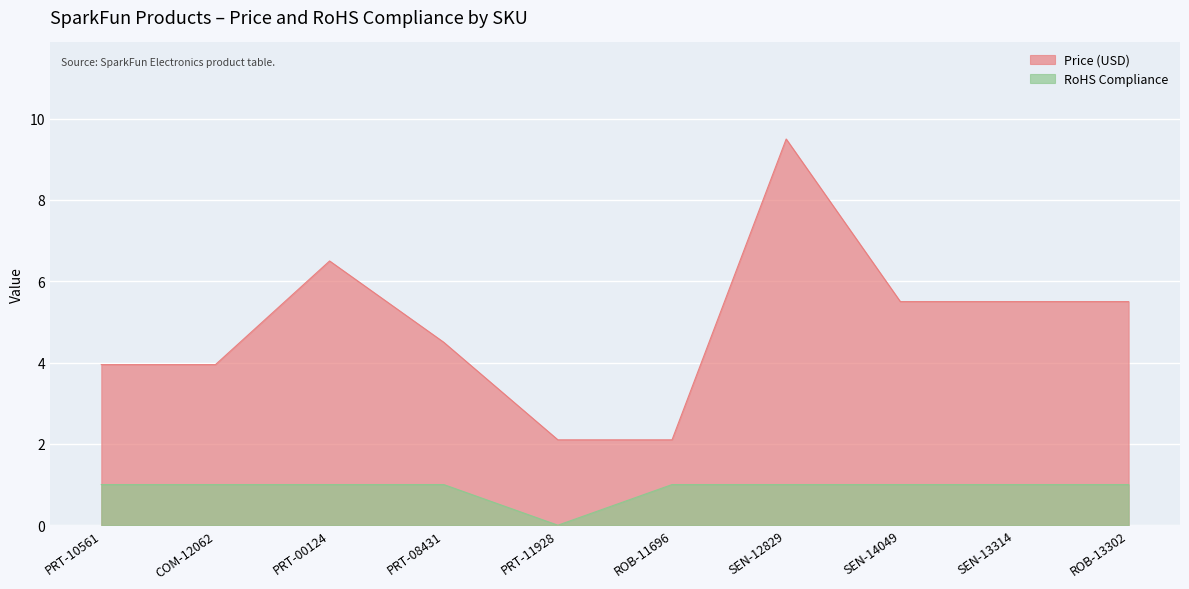

What is the difference between the second highest and minimum values in the Price (USD) series?

4.4